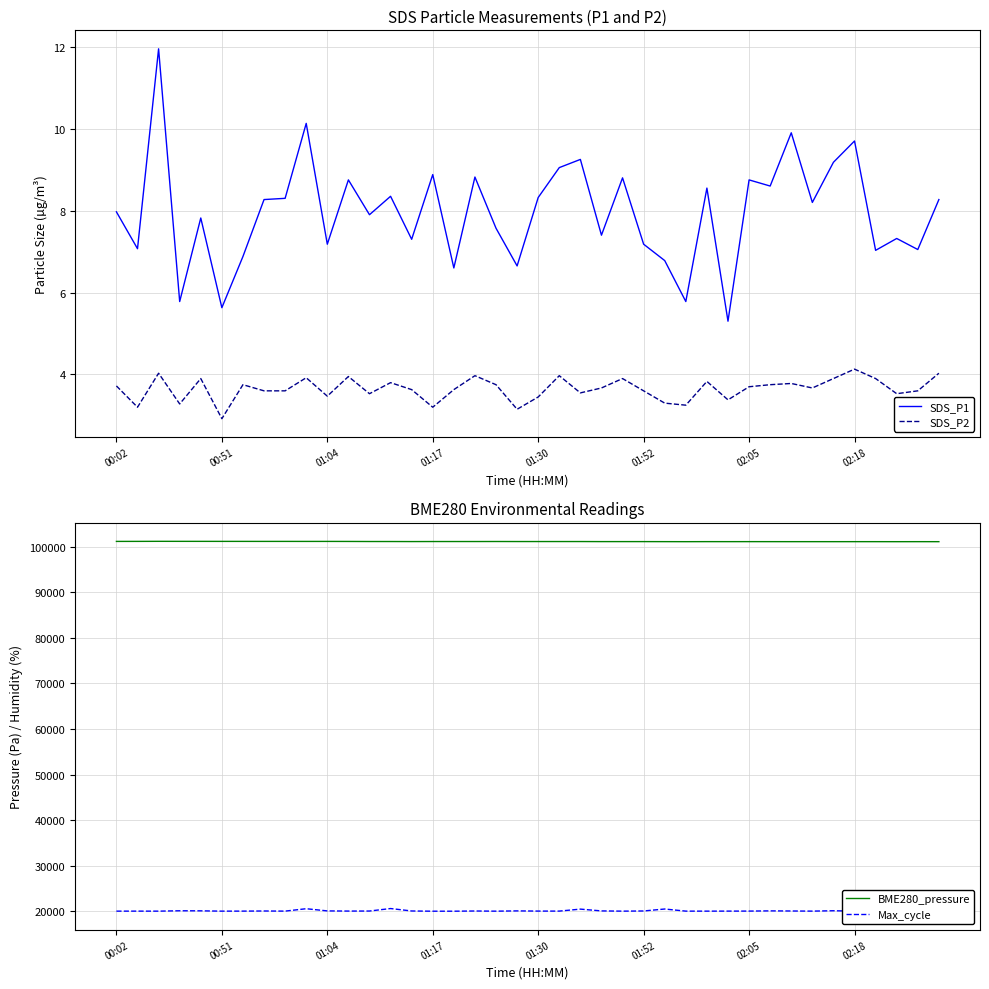

What are all the series names shown in the legend?

SDS_P1, SDS_P2, BME280_pressure, Max_cycle